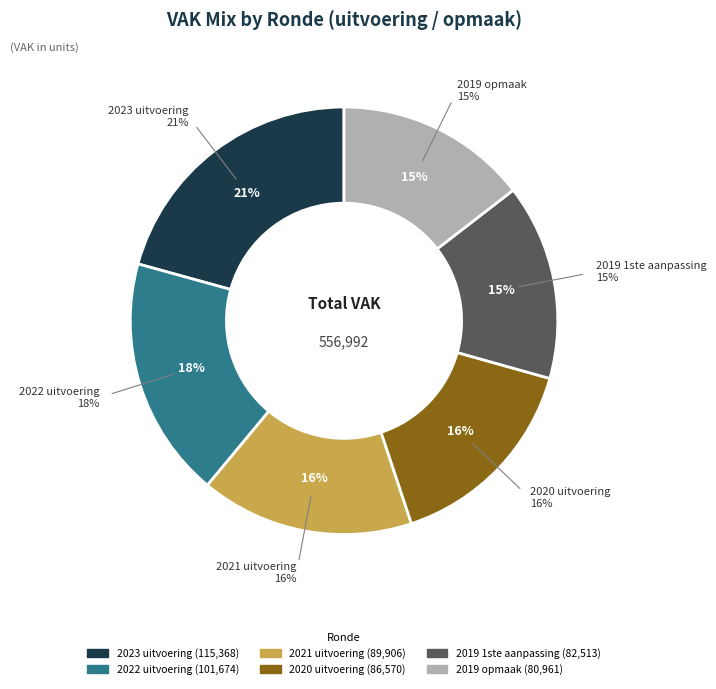

Approximately how many times larger is the value at 2019 1ste aanpassing compared to 2023 uitvoering?

0.7